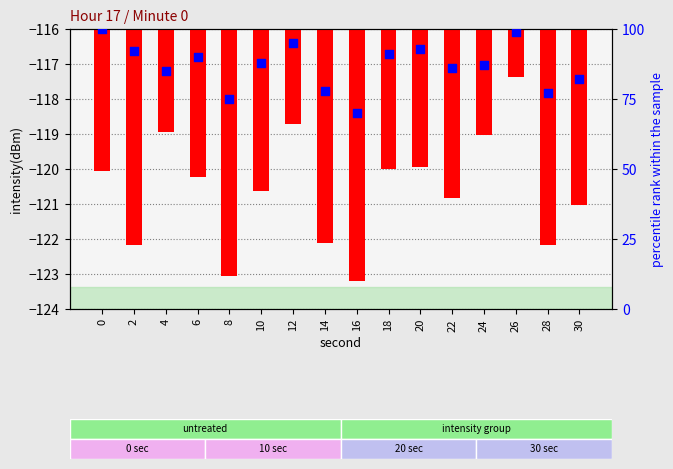

At how many categories does at least one series exceed -10?

16